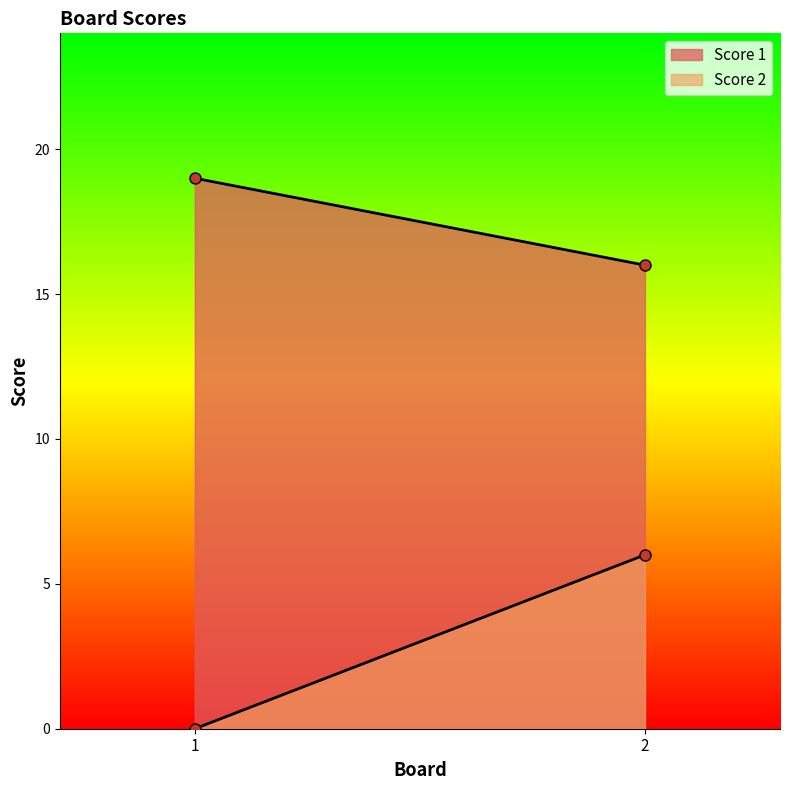

What are all the series names shown in the legend?

Score 1, Score 2